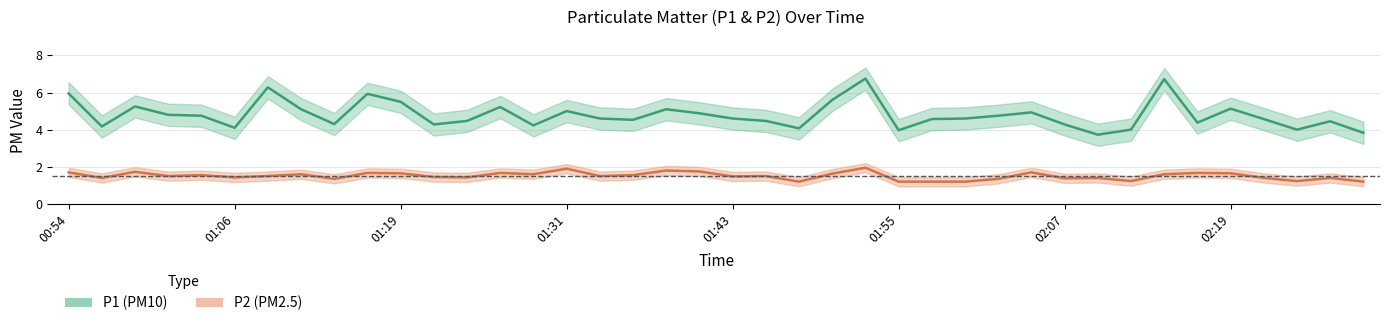

What is the difference between the highest and lowest values at 01:53?

4.8